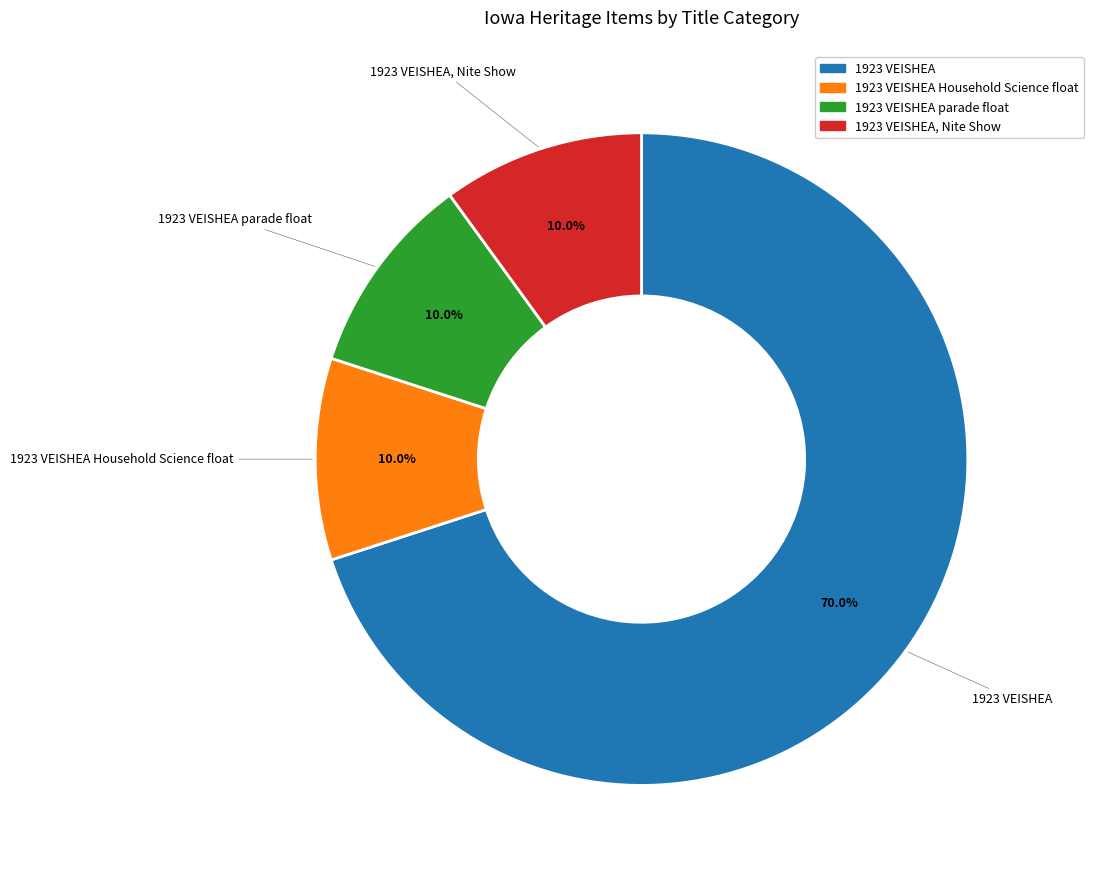

Is there a majority slice in this chart?

Yes